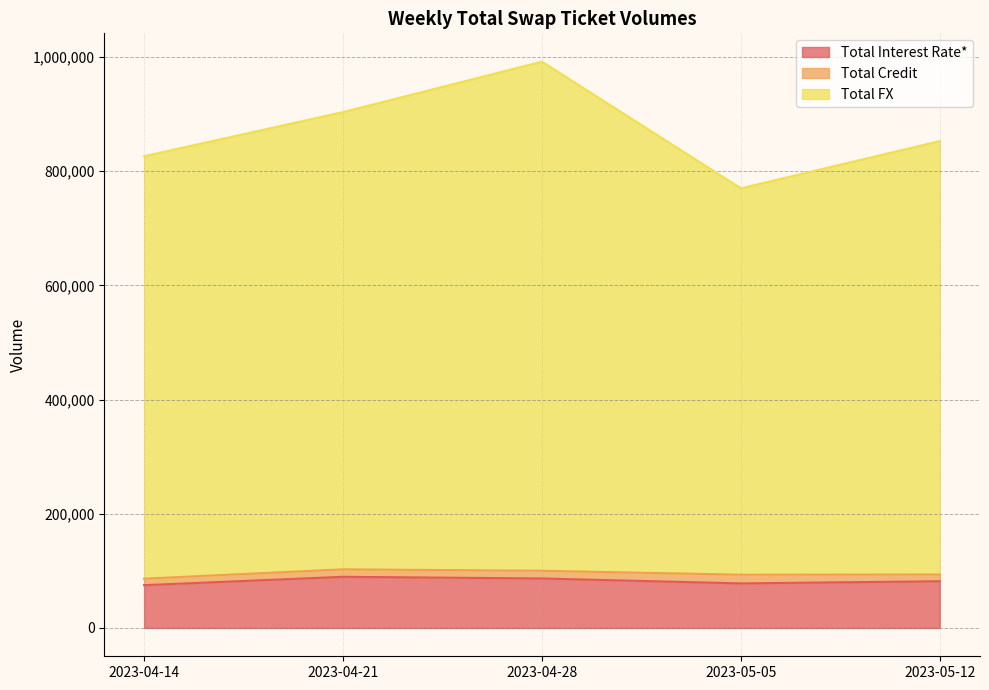

How many data points in Total FX are above 852777?

2